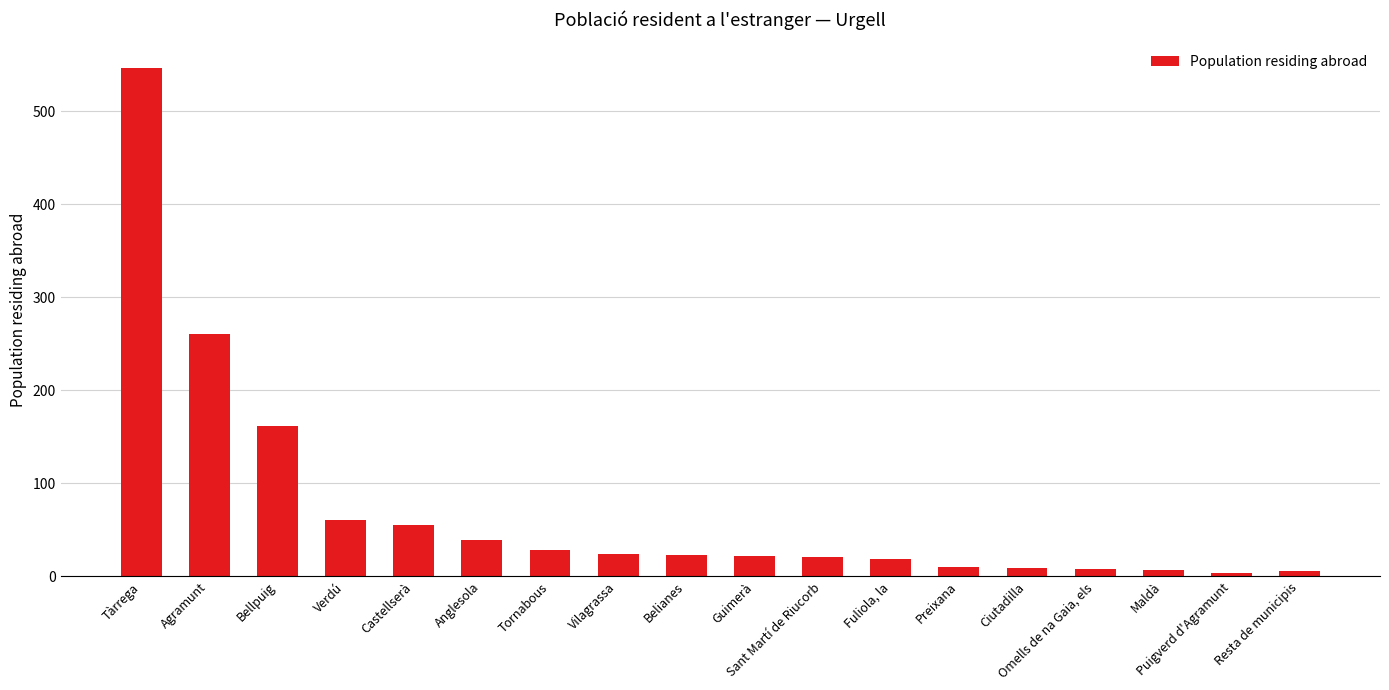

What is the average value?

73